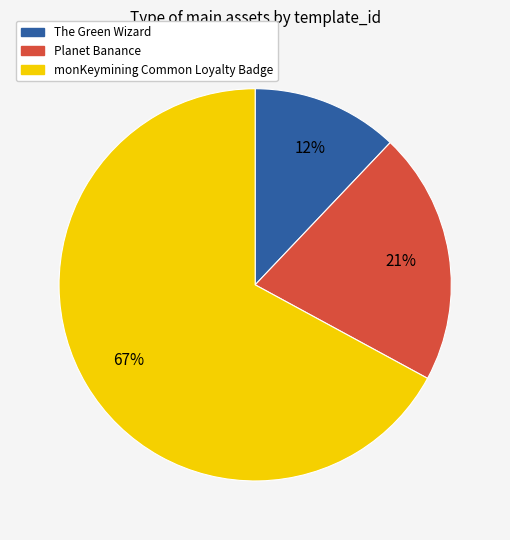

The The Green Wizard slice represents 4% of the pie. True or false?

False